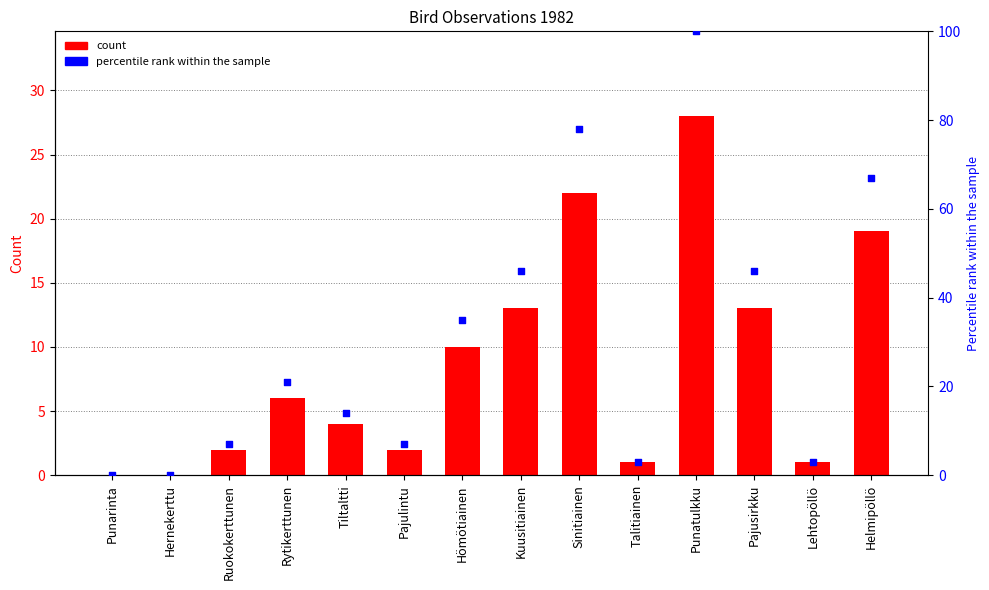

Between Pajulintu and Ruokokerttunen, which is larger?

Pajulintu